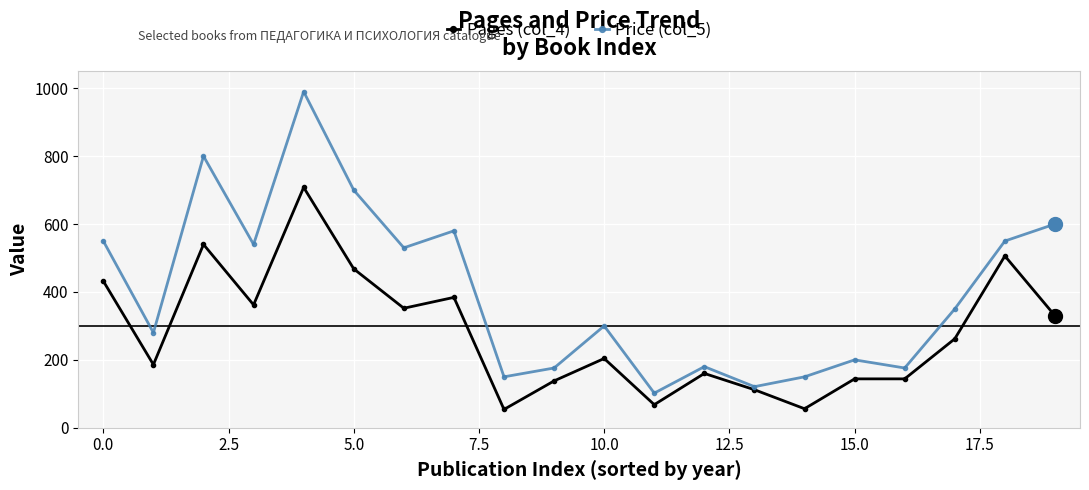

Rank the series by their maximum value, from highest to lowest.

Price (col_5), Pages (col_4)